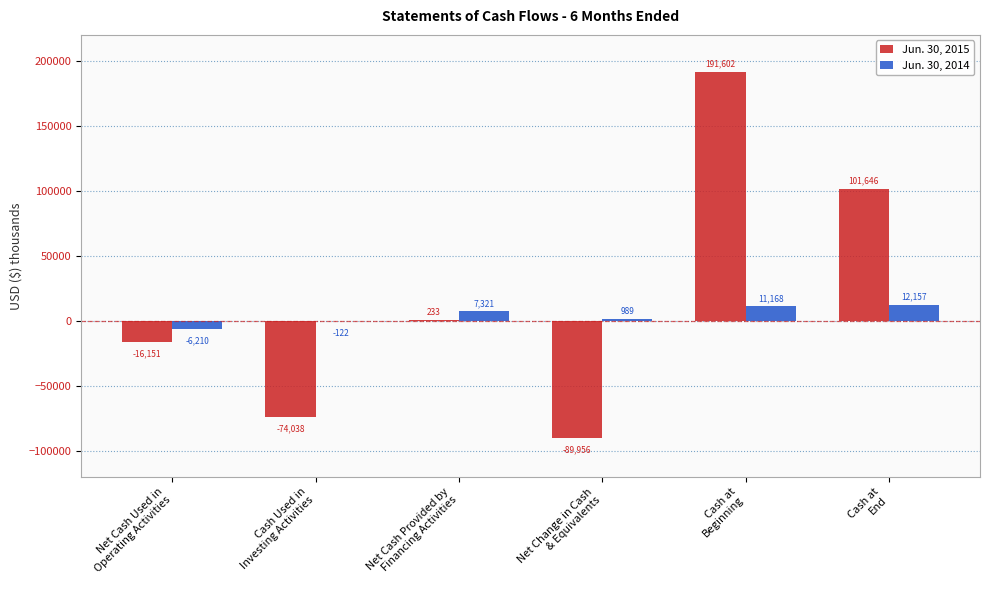

Which series has the largest total across all categories?

Jun. 30, 2015